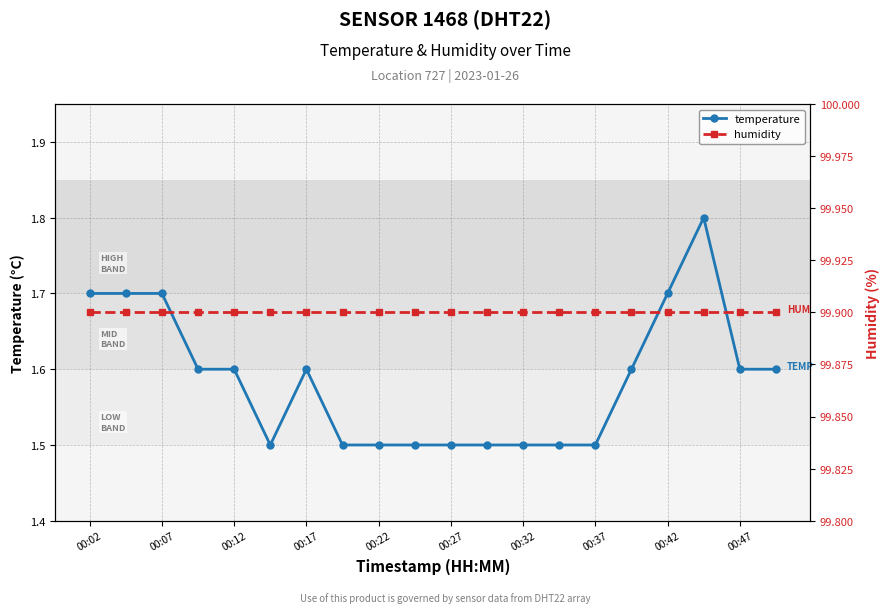

The value of temperature at 00:07 is 2.6. True or false?

False